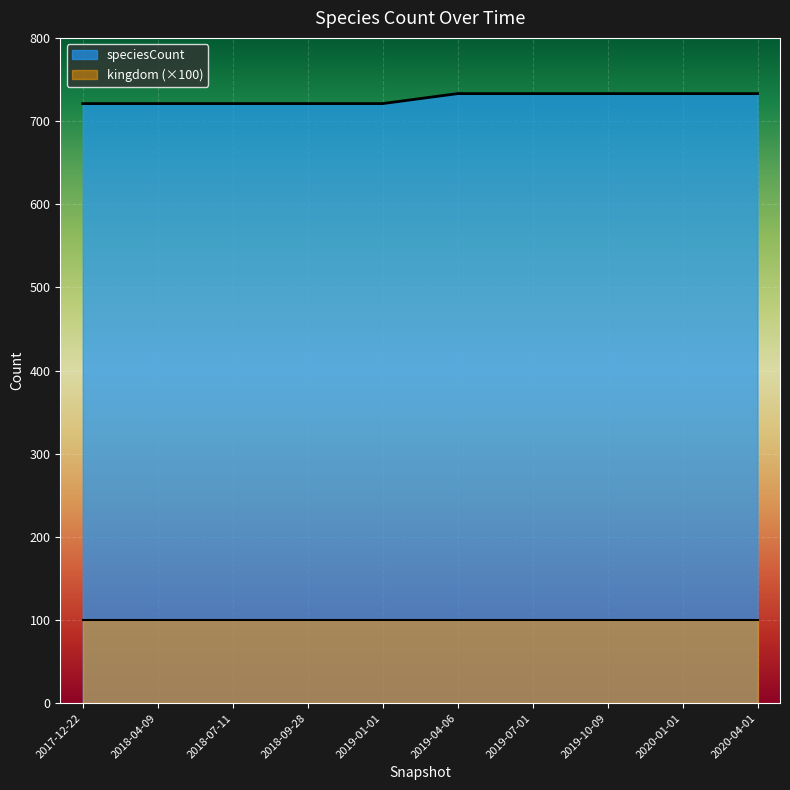

What is the sum of all values?

7270